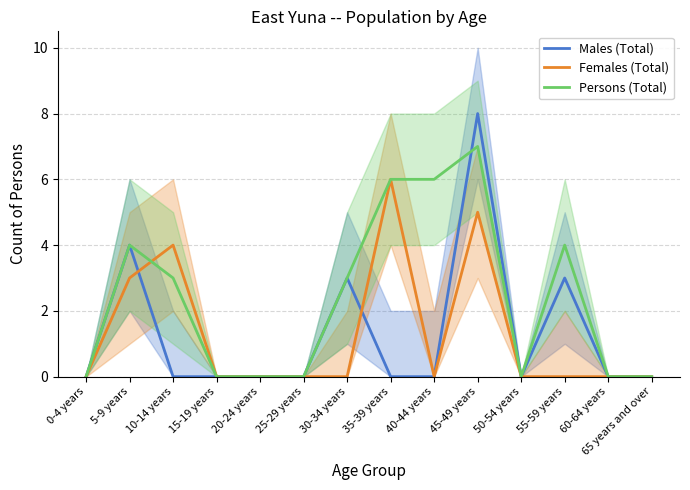

Reading left to right, transcribe all the data shown in this chart.

Males (Total): 0-4 years=0	5-9 years=4	10-14 years=0	15-19 years=0	20-24 years=0	25-29 years=0	30-34 years=3	35-39 years=0	40-44 years=0	45-49 years=8	50-54 years=0	55-59 years=3	60-64 years=0	65 years and over=0
Females (Total): 0-4 years=0	5-9 years=3	10-14 years=4	15-19 years=0	20-24 years=0	25-29 years=0	30-34 years=0	35-39 years=6	40-44 years=0	45-49 years=5	50-54 years=0	55-59 years=0	60-64 years=0	65 years and over=0
Persons (Total): 0-4 years=0	5-9 years=4	10-14 years=3	15-19 years=0	20-24 years=0	25-29 years=0	30-34 years=3	35-39 years=6	40-44 years=6	45-49 years=7	50-54 years=0	55-59 years=4	60-64 years=0	65 years and over=0